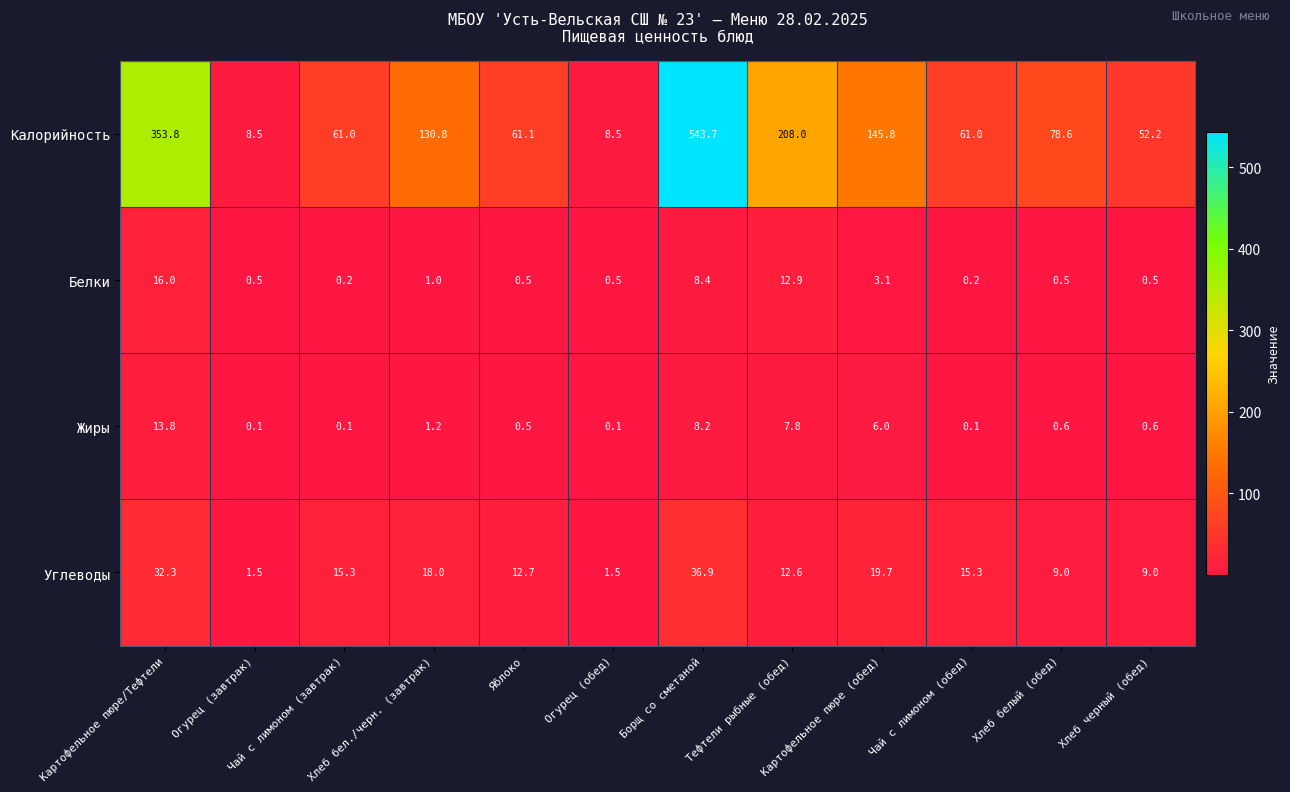

What is the difference between the highest and lowest values at Огурец (обед)?

8.4